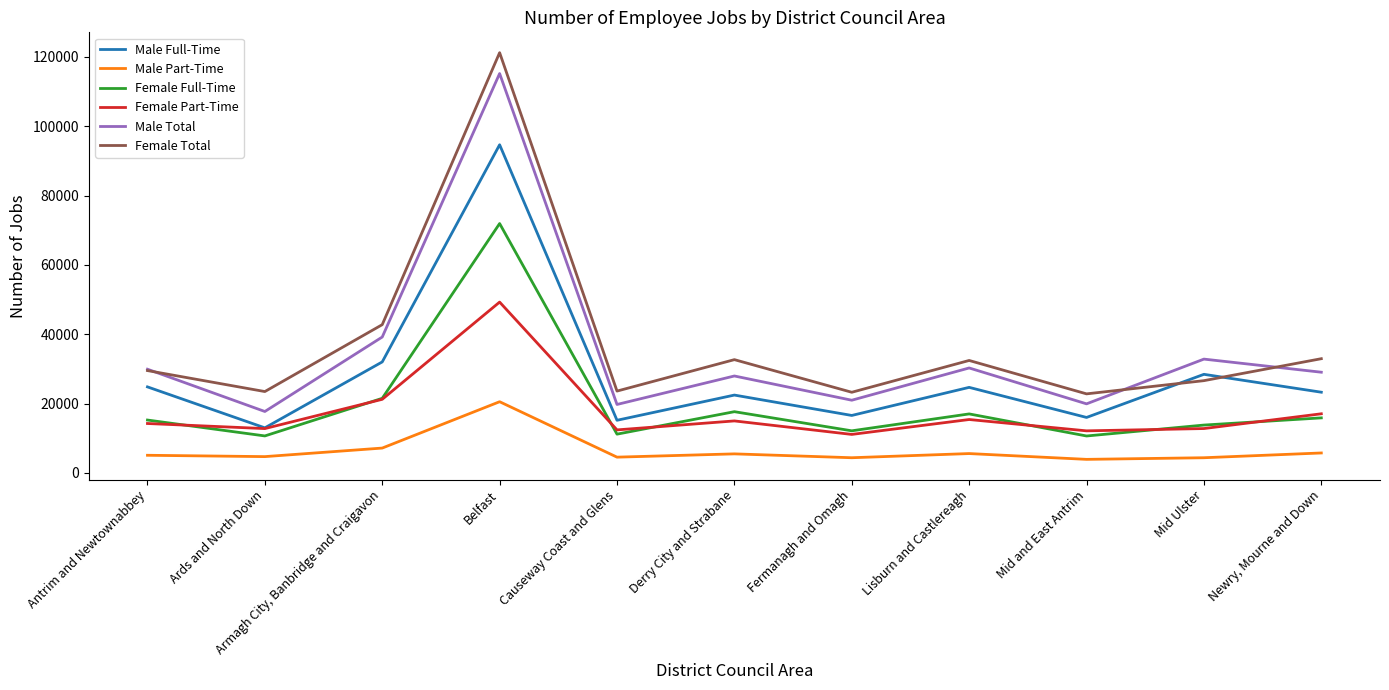

In Male Part-Time, how many points are higher than both neighbors (excluding endpoints)?

3